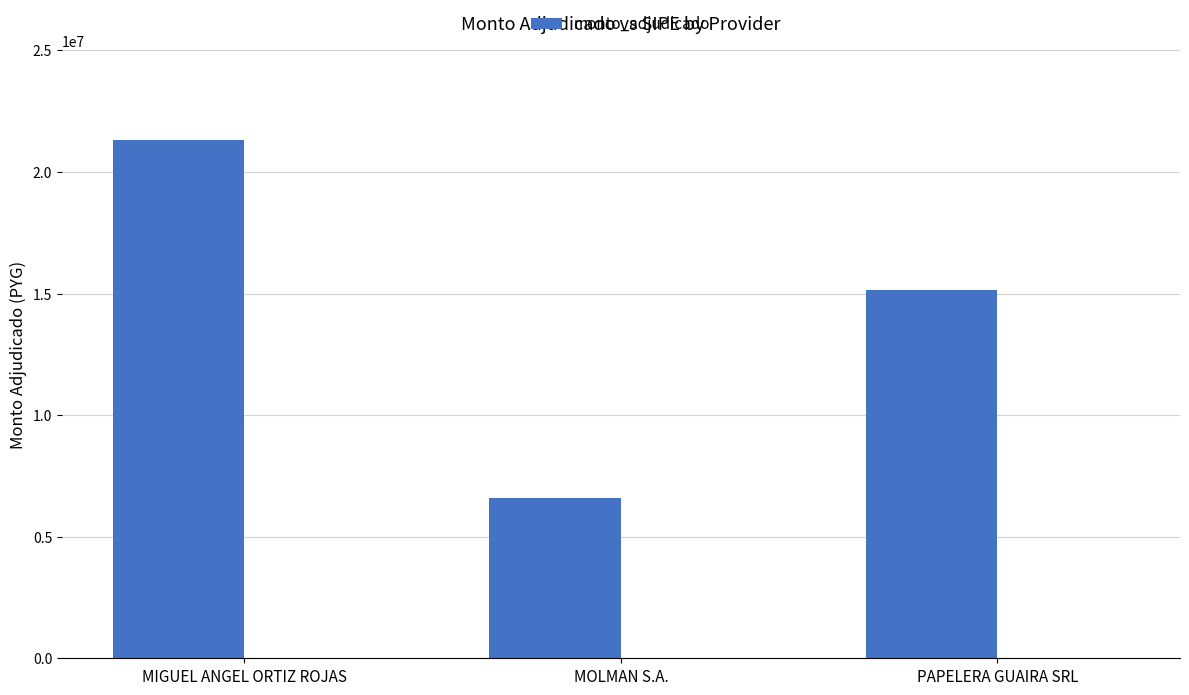

How many bars are there in total?

3